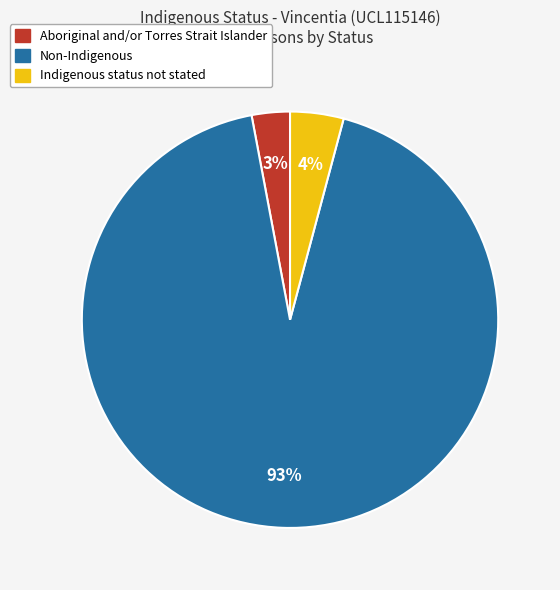

How many slices are in this pie chart?

3